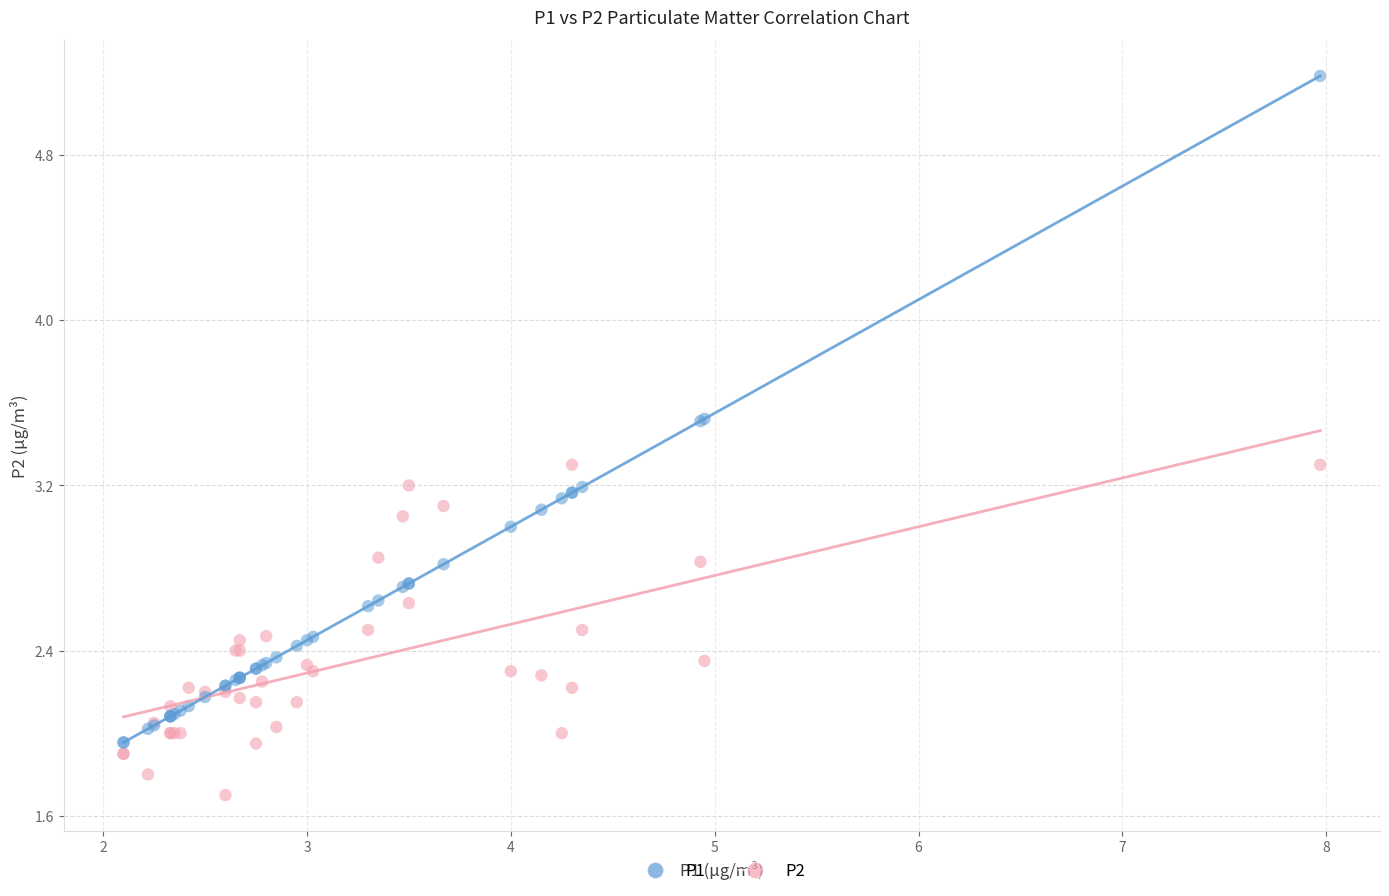

Which series has the widest spread of Y values?

P1